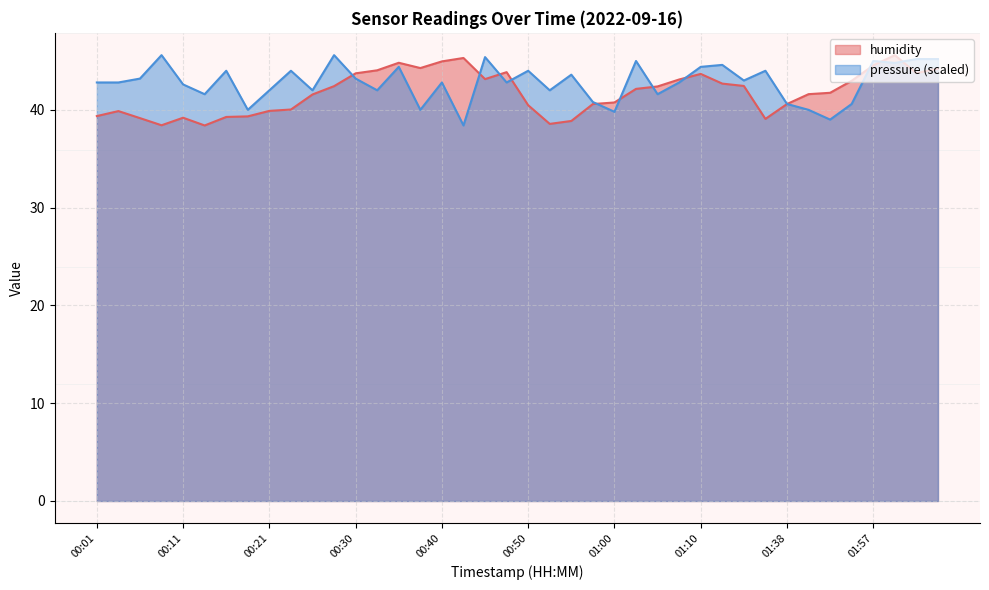

At which label does pressure first exceed 42?

00:01